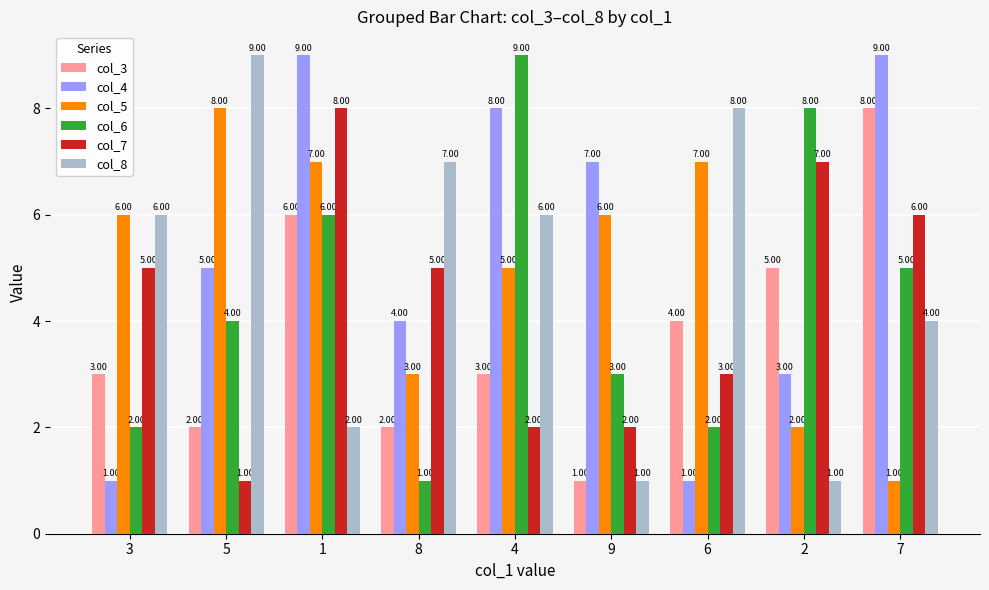

What is the total value across all series at 2?

26